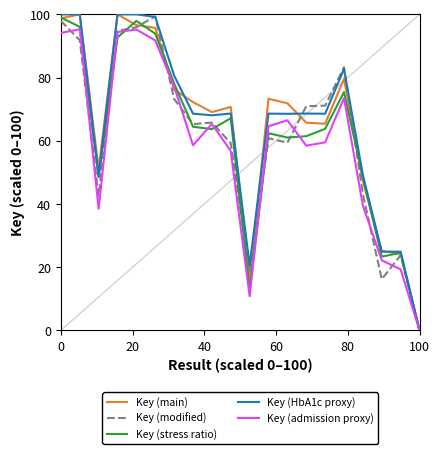

At how many categories does at least one series exceed 72?

9